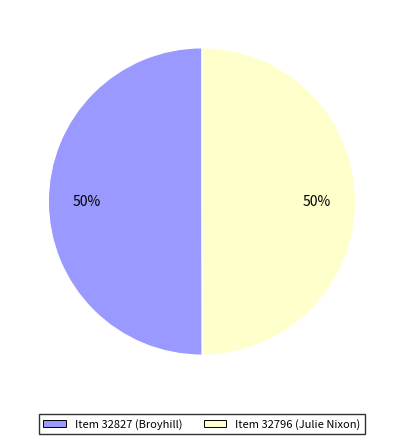

Approximately how many times larger is the value at Item 32827 (Broyhill) compared to Item 32796 (Julie Nixon)?

1.0